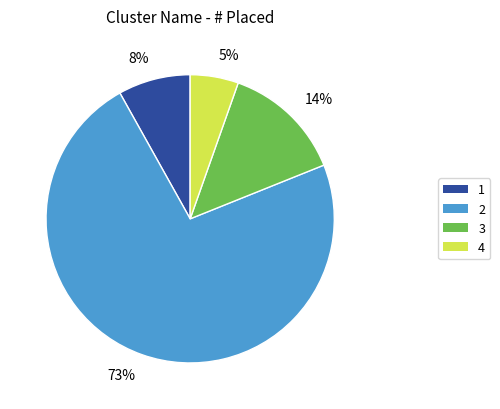

To the nearest percent, what percentage of the pie is 8%?

8%